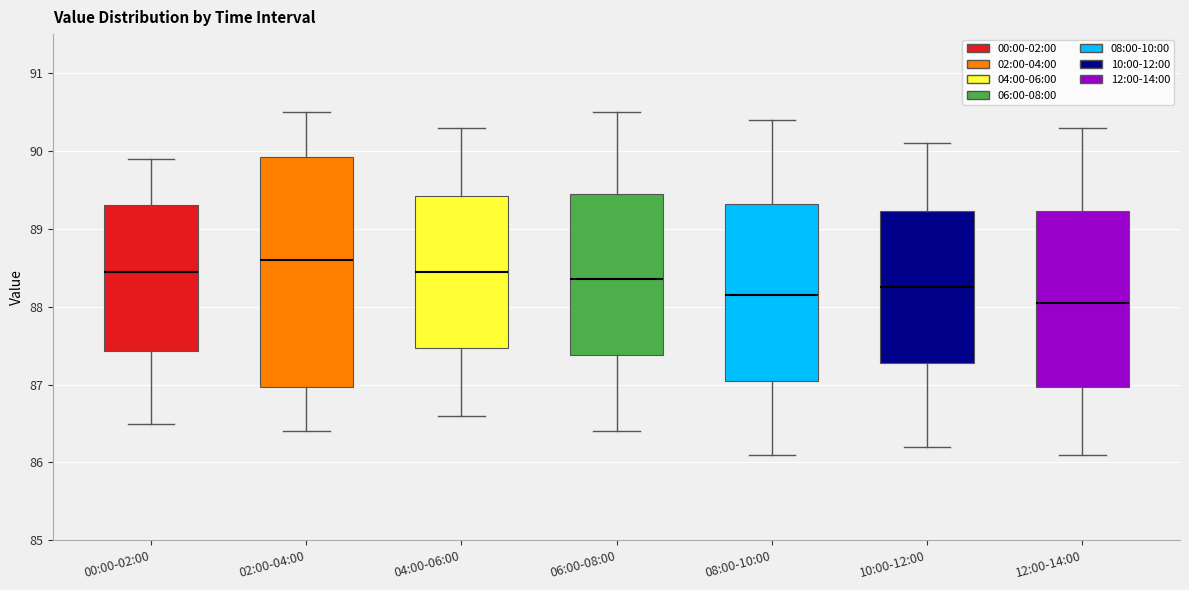

Where does the lower whisker of the box for 06:00-08:00 end on the y-axis? The values are not printed on the chart, so give them approximately, as read against the axis.

86.4